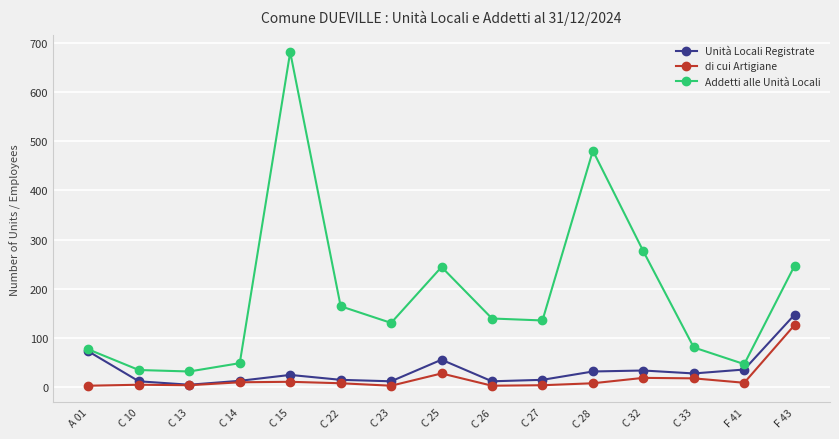

What is the difference between the di cui Artigiane values at C 14 and C 13?

6